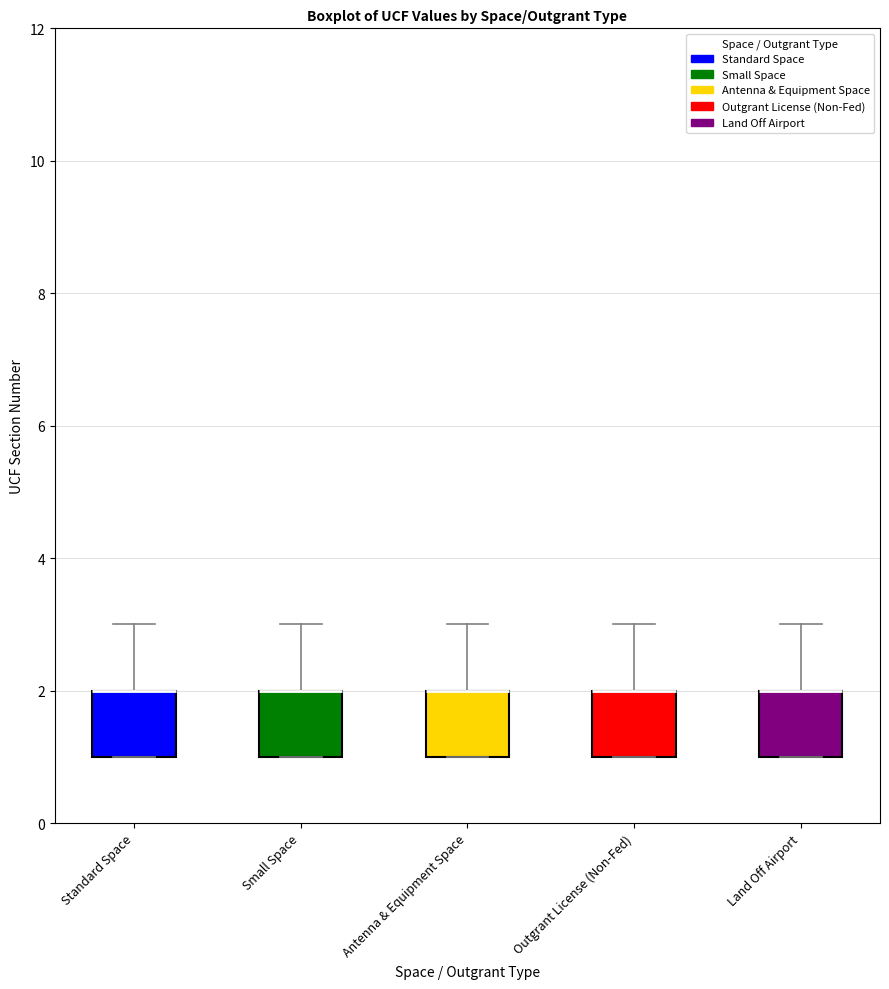

Where is the lower edge of the box for Land Off Airport on the y-axis? The values are not printed on the chart, so give them approximately, as read against the axis.

1